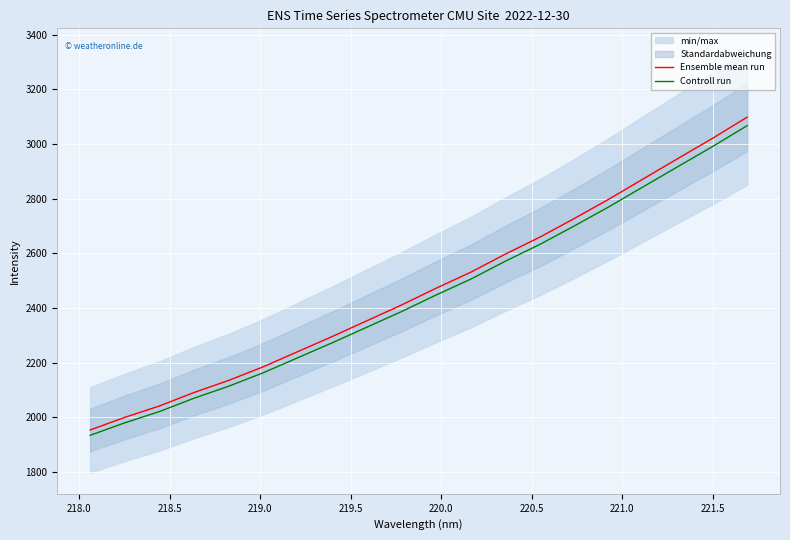

How many lines are shown in the chart?

2